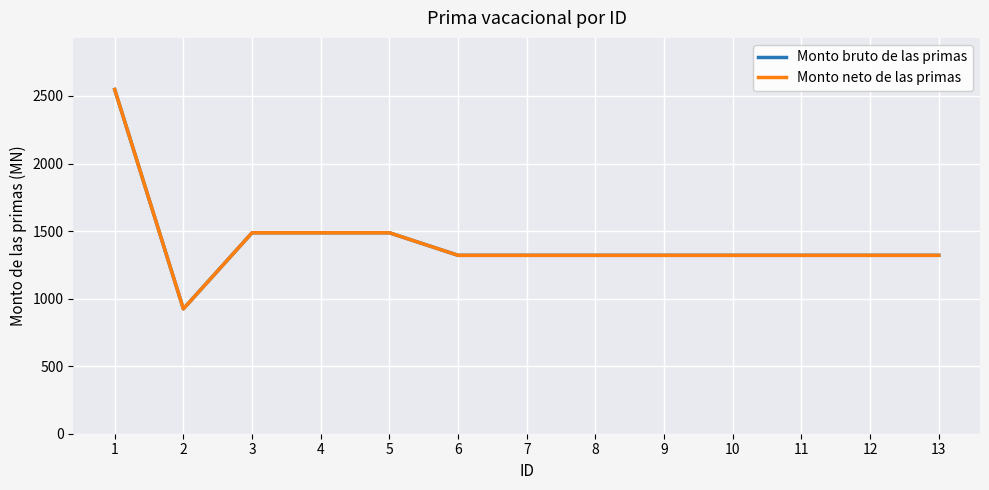

Is this an area chart (filled region under the line)?

No